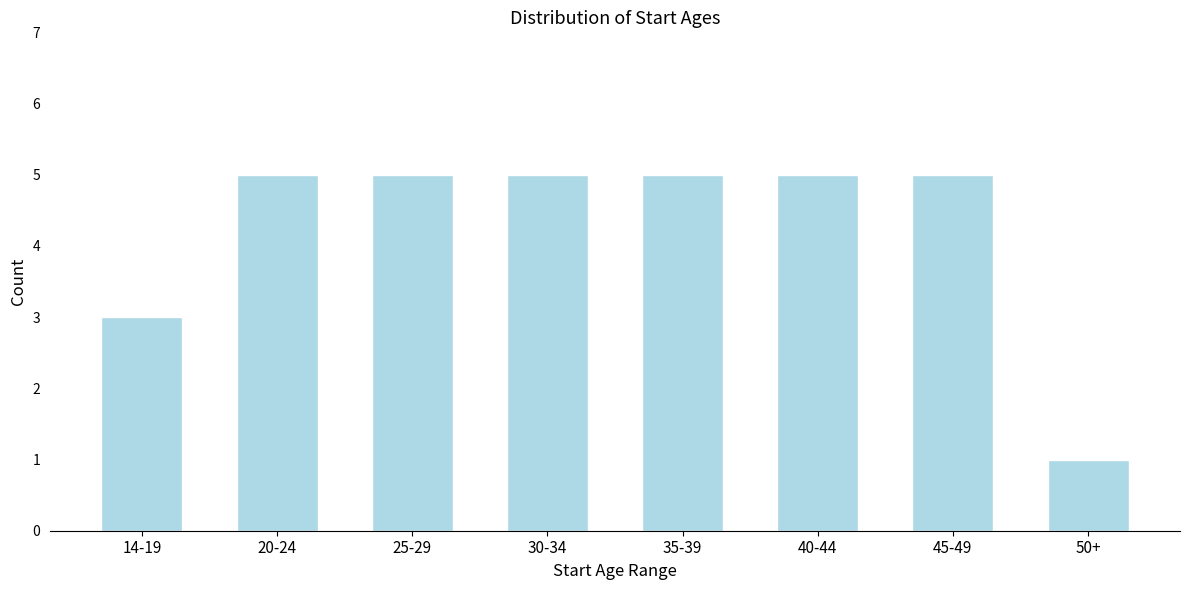

Reading left to right, what are all the values shown in this chart?

14-19=3	20-24=5	25-29=5	30-34=5	35-39=5	40-44=5	45-49=5	50+=1